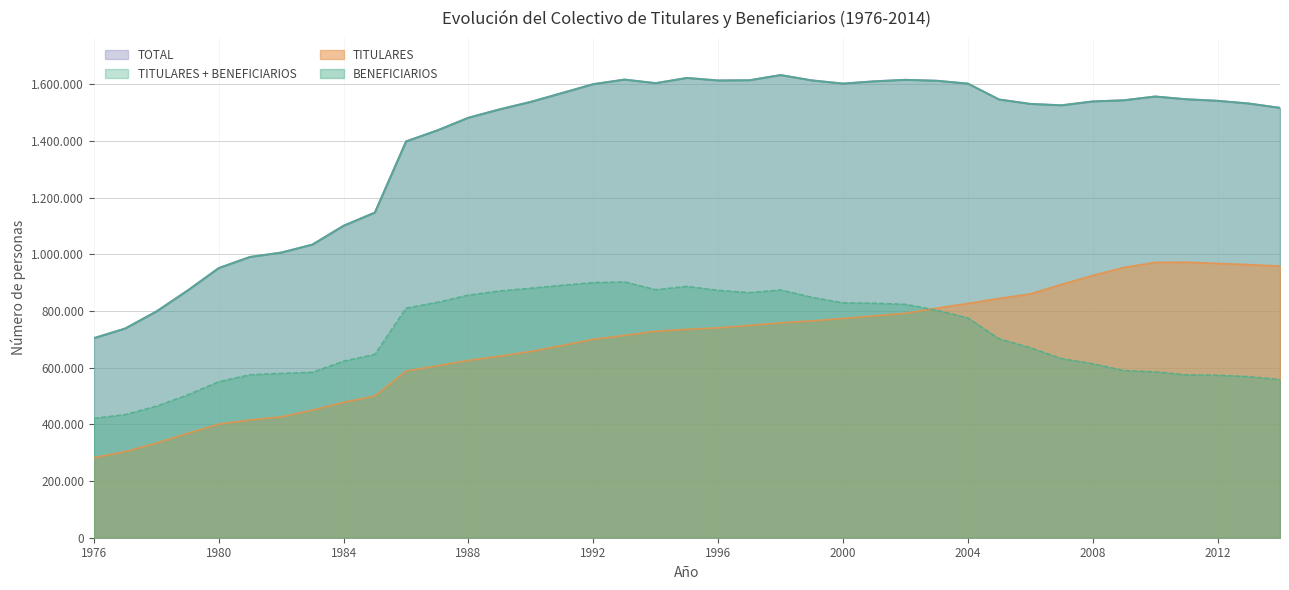

At how many categories does at least one series exceed 1429540?

28